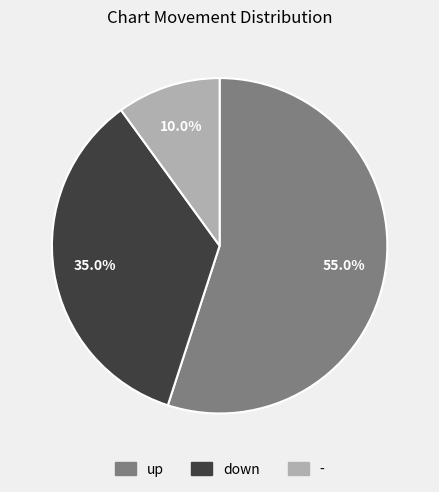

What is the largest slice in the pie chart?

up